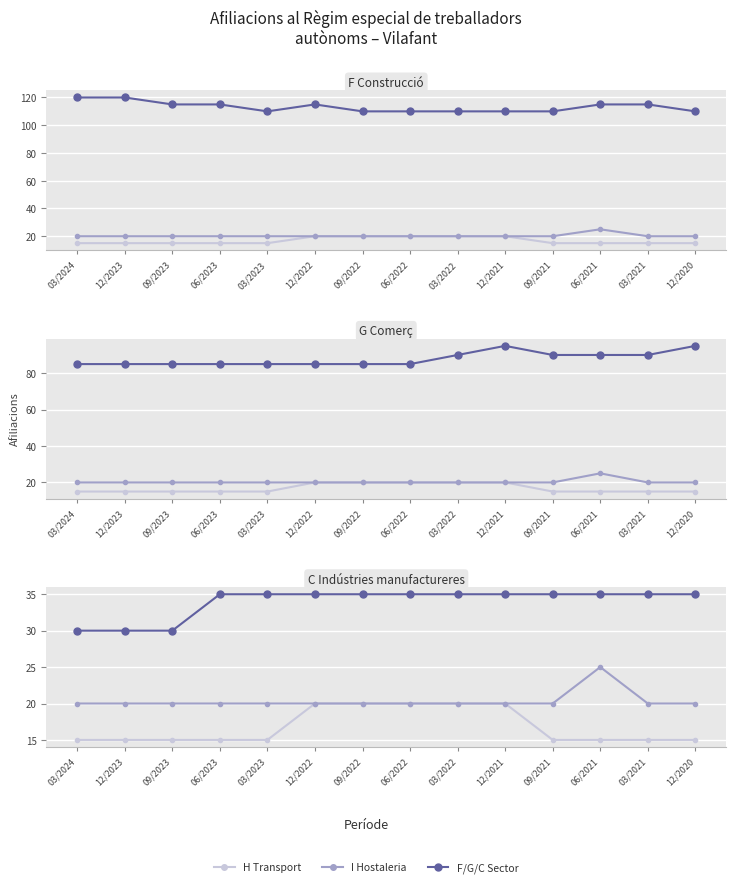

What is the difference between the maximum and minimum values in the F Construcció series?

10